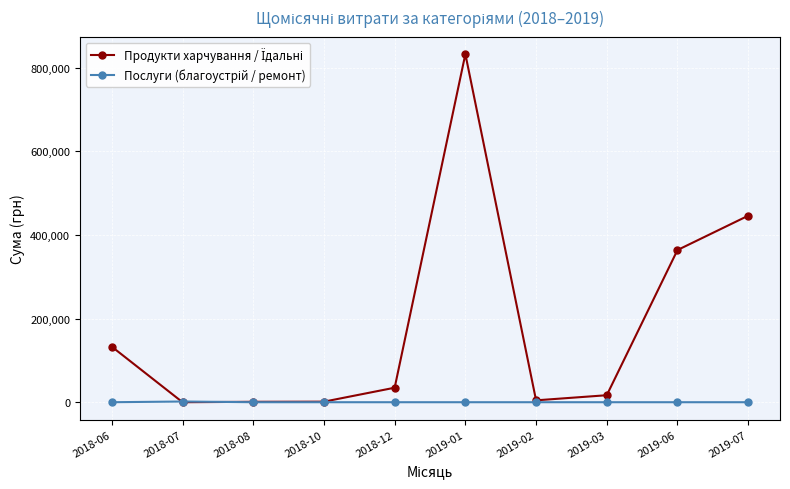

Count the number of categories in the chart.

10